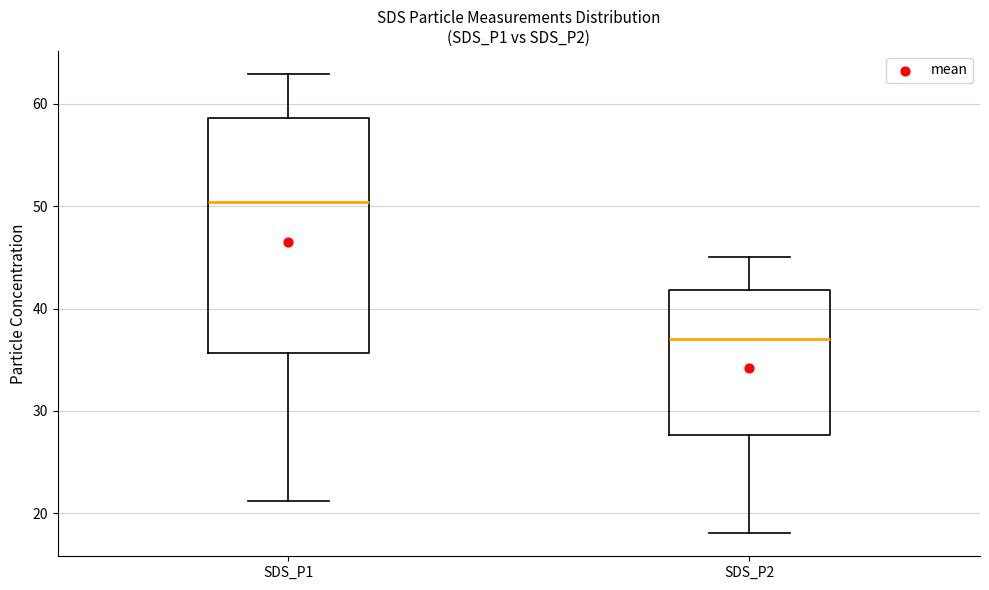

Reading left to right, read every box against the y-axis: the position of its median line, the range the box covers, and the ends of its whiskers. The values are not printed on the chart, so give them approximately, as read against the axis.

SDS_P1: median 50, box 36 to 59, whiskers 21 to 63
SDS_P2: median 37, box 28 to 42, whiskers 18 to 45